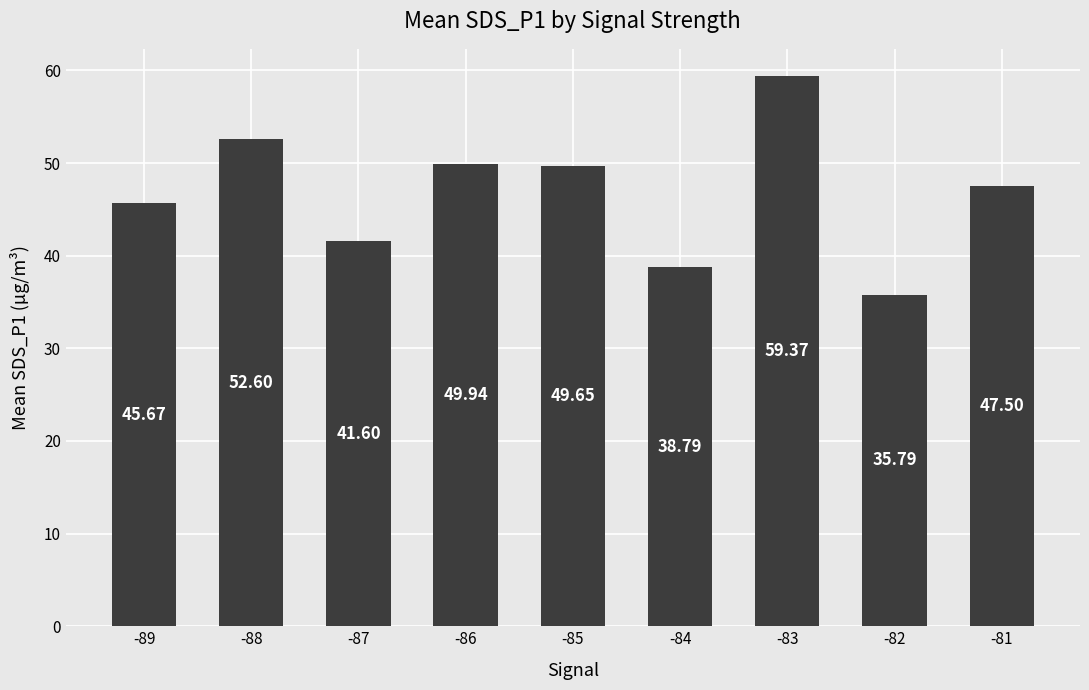

Which label corresponds to the largest value in the chart?

-83